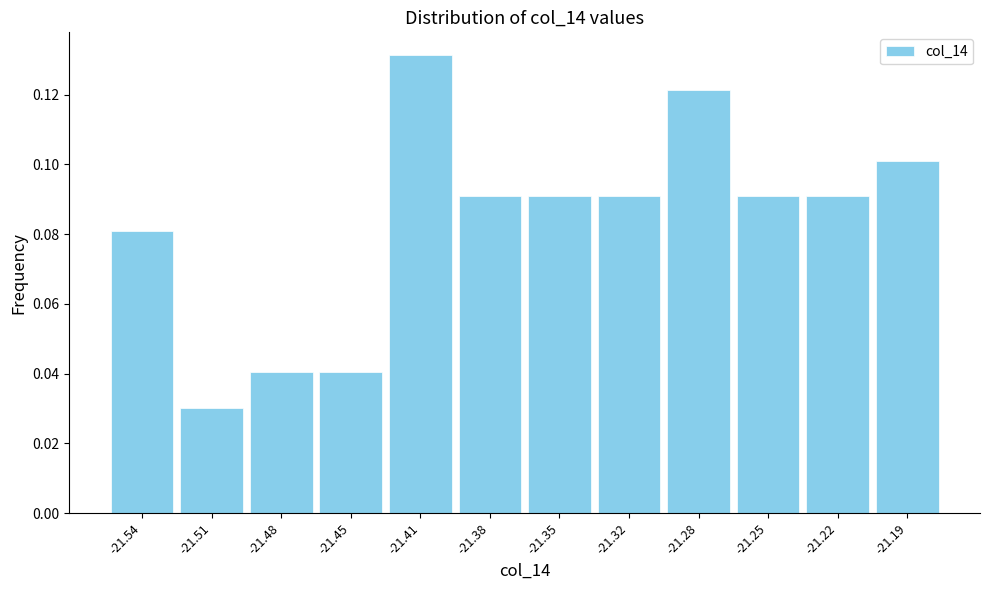

Over which range of the x-axis is the bar tallest?

-21.430 to -21.395